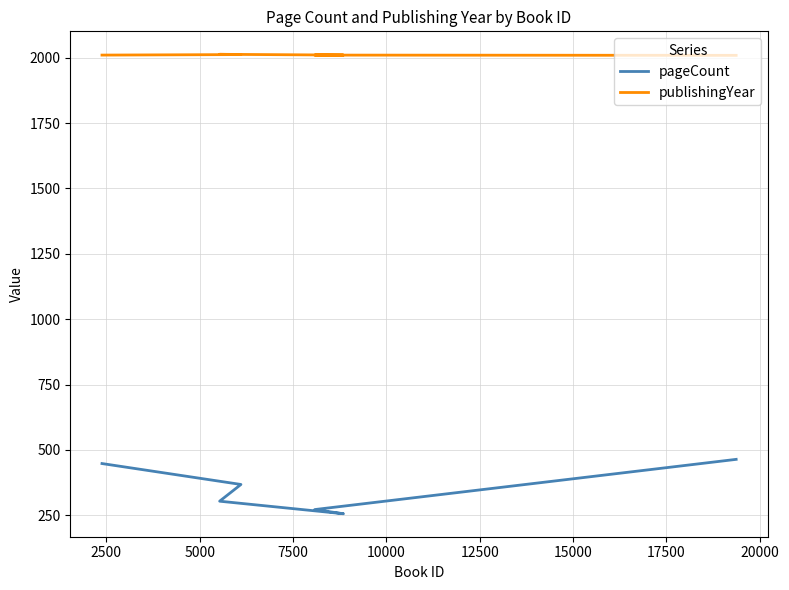

How many interior local valleys does the pageCount series have?

1